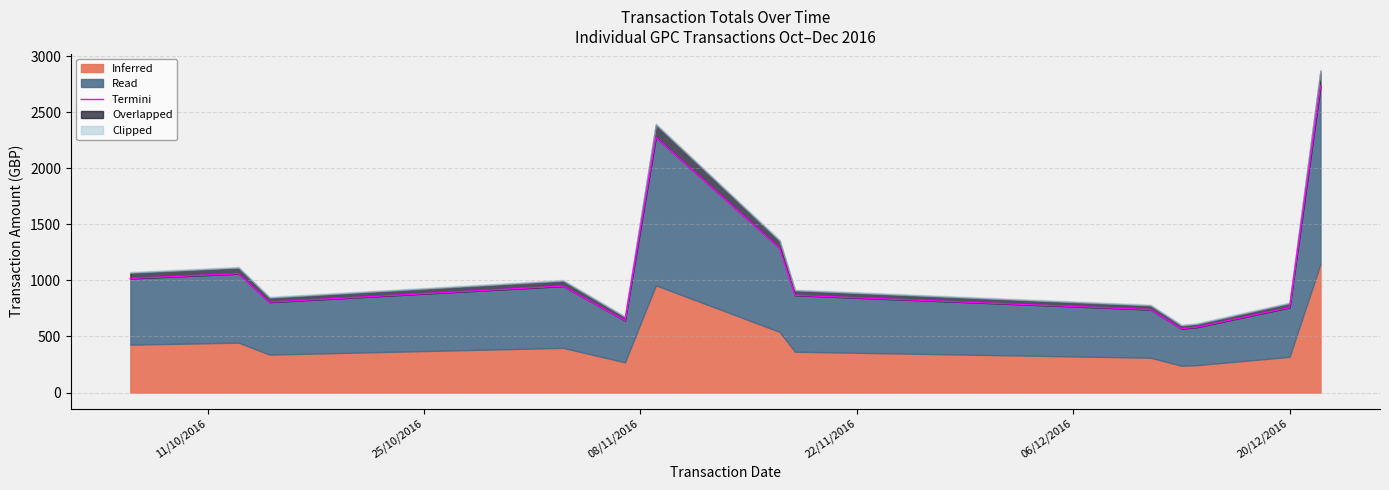

How many points are lower than both their immediate neighbors (excluding endpoints)?

3